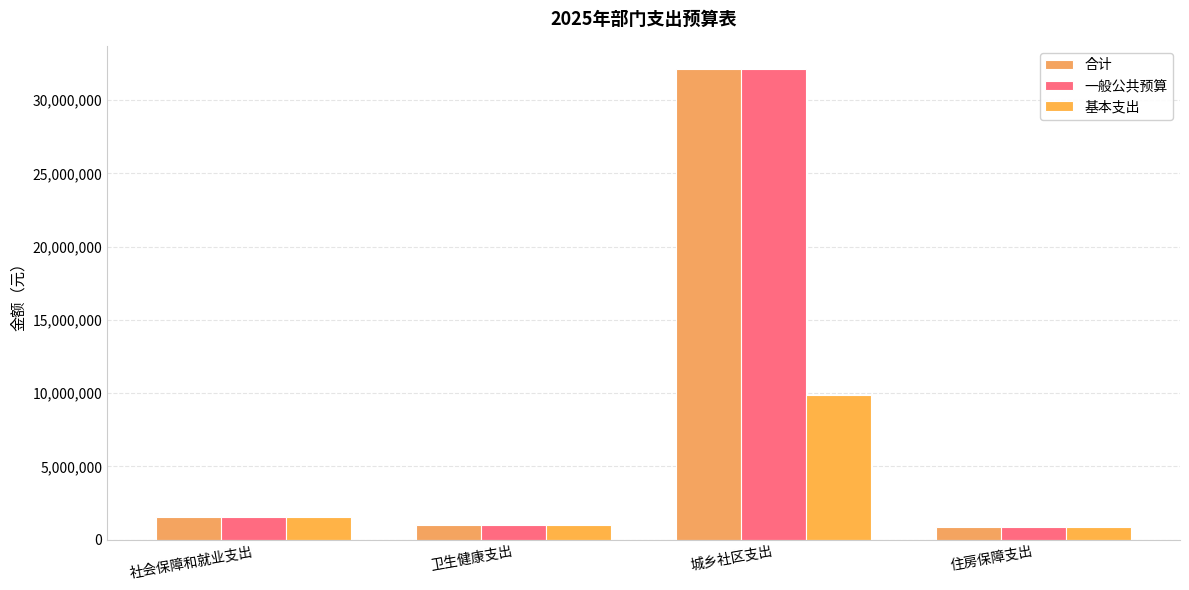

At which label does 合计 first exceed 1529703?

社会保障和就业支出